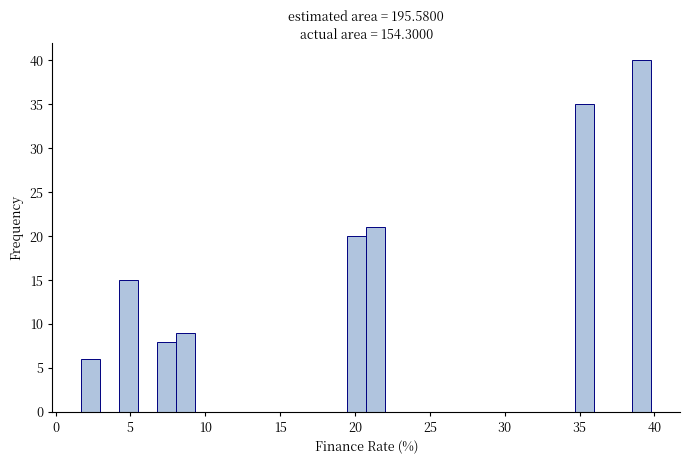

Around what value on the x-axis is the tallest bar? Give the approximate position of its centre, as read against the axis.

39.0